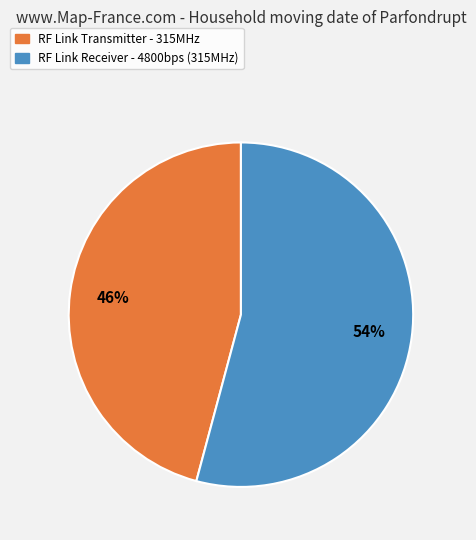

To the nearest percent, what is the difference between the largest and smallest slice percentages?

8%